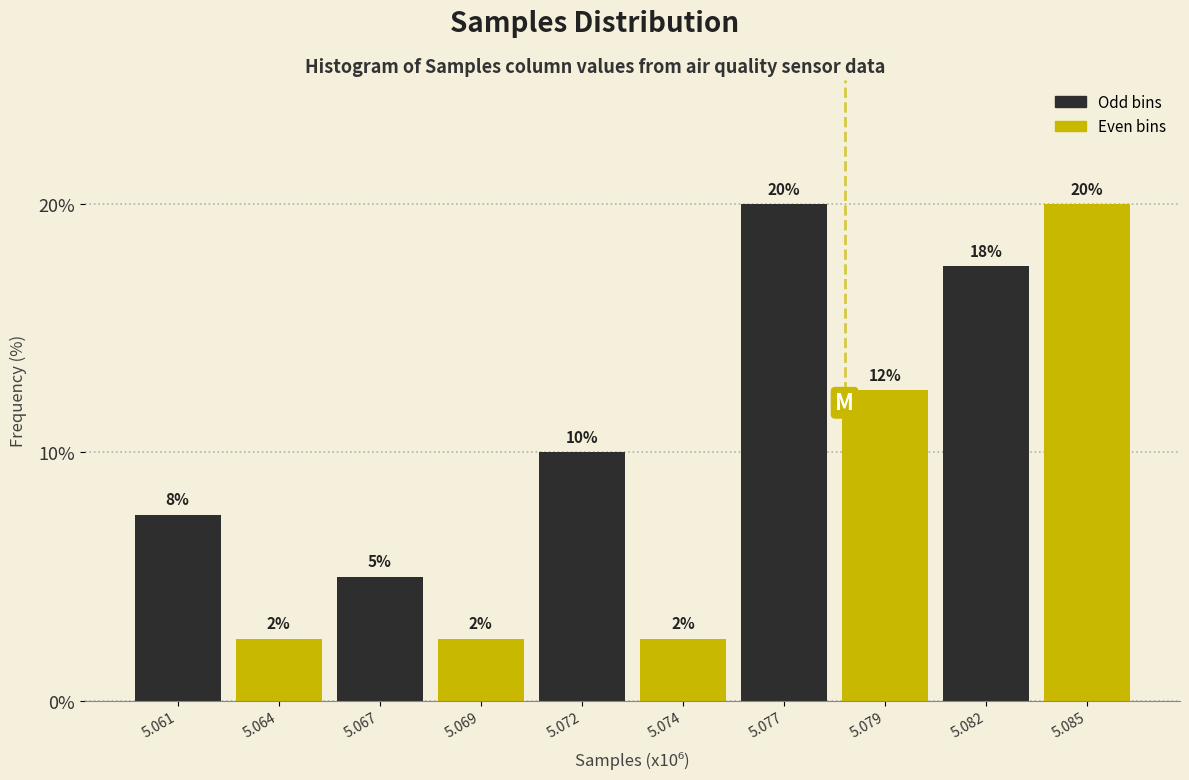

How many bars are there in total?

10